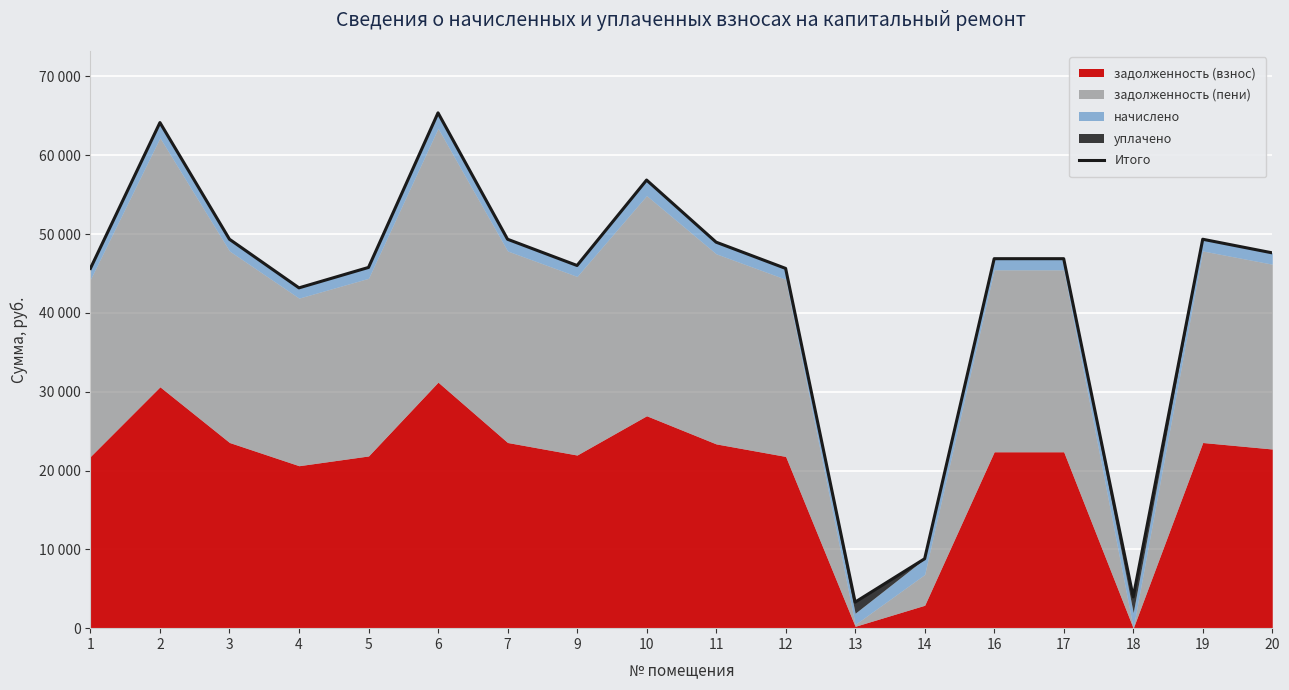

How many lines are shown in the chart?

1